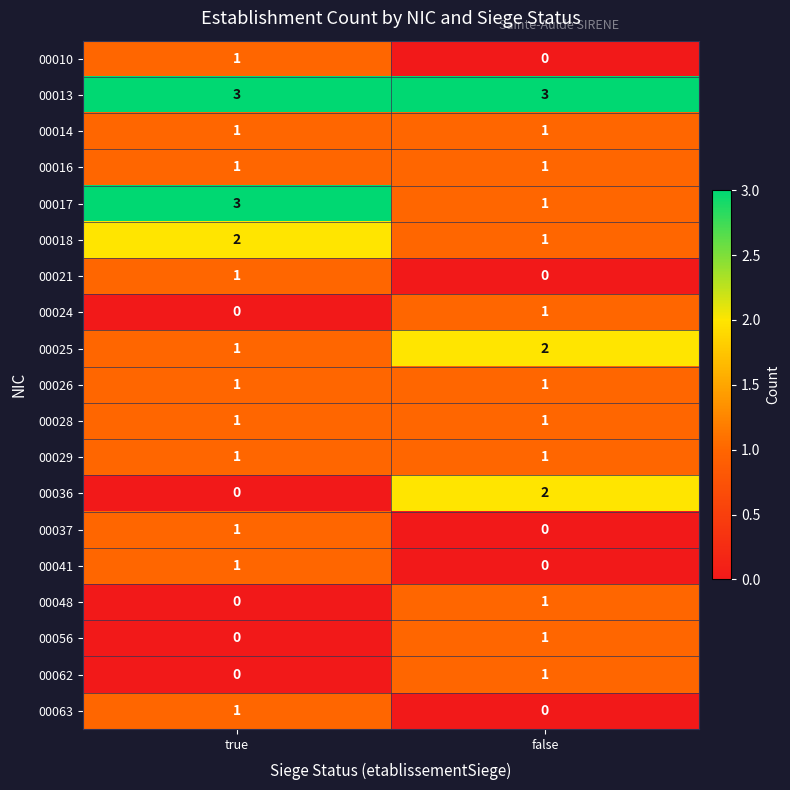

What is the sum of the 00013 values at true and false?

6